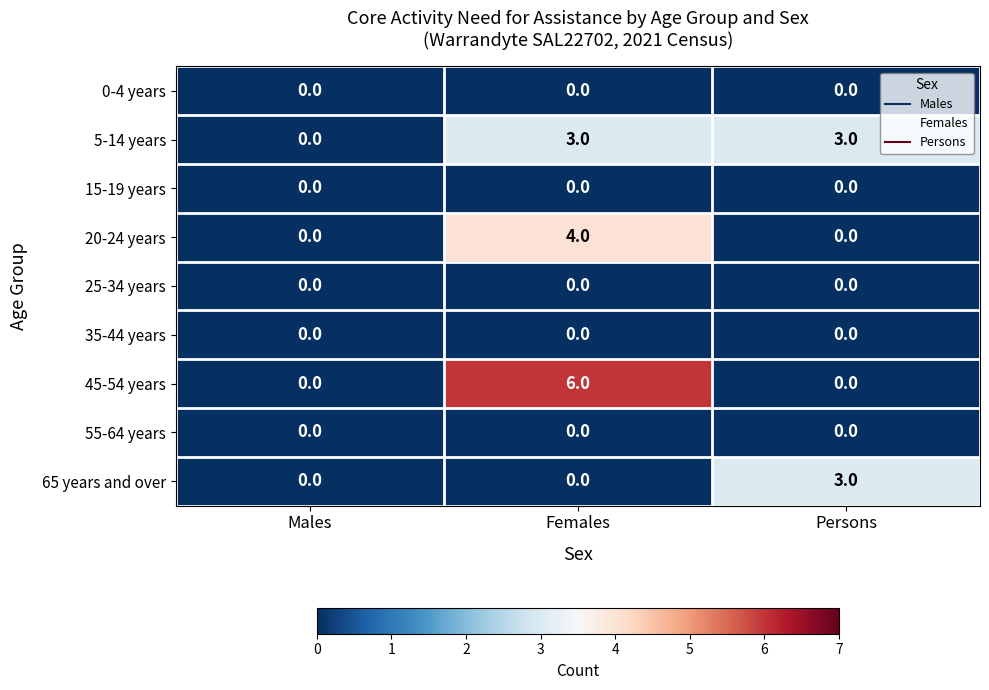

Count the number of data series in this chart.

9